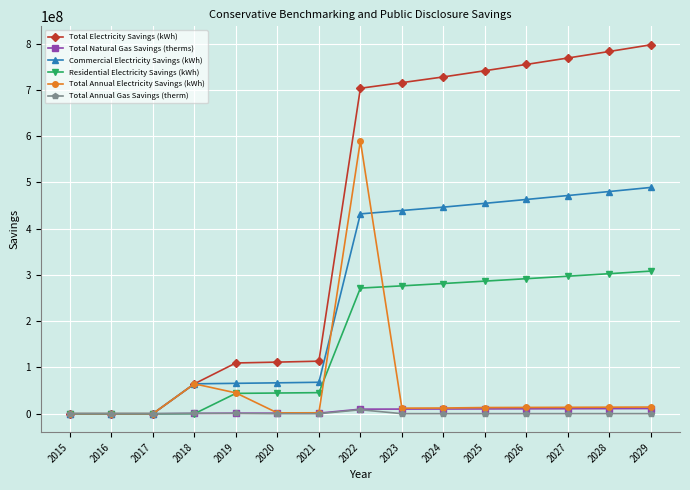

Which series has the largest range (max minus min)?

Total Electricity Savings (kWh)